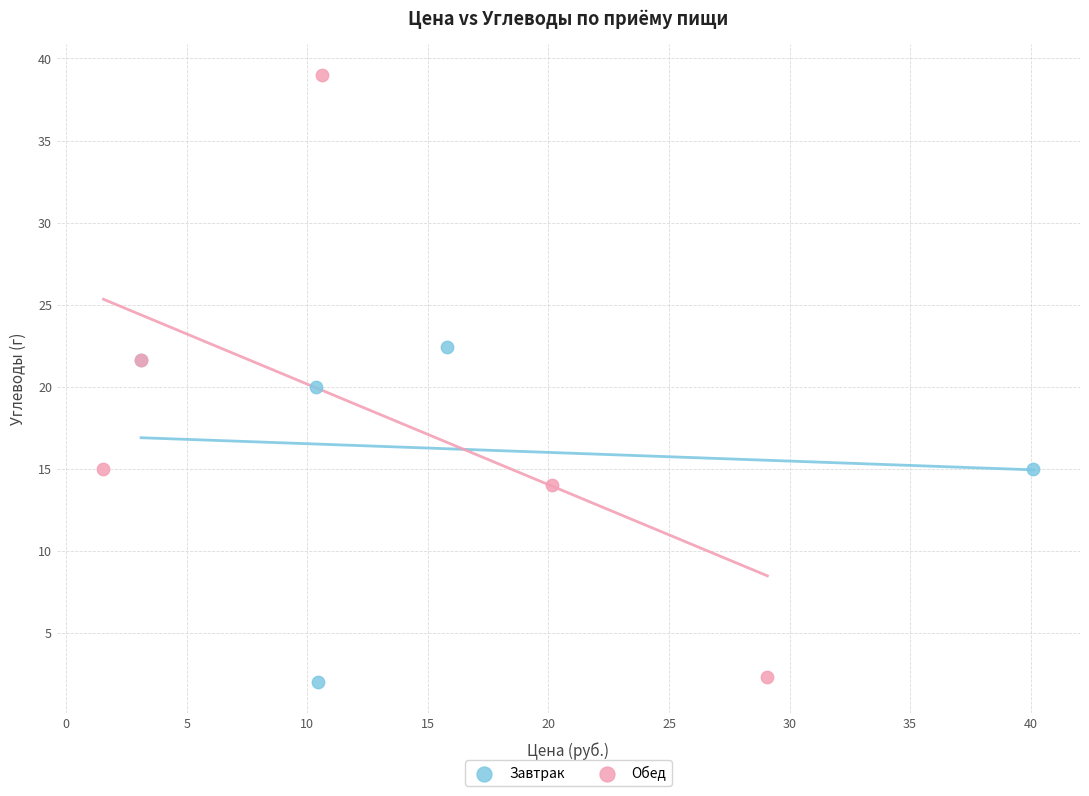

Which series reaches the maximum Y coordinate?

Обед